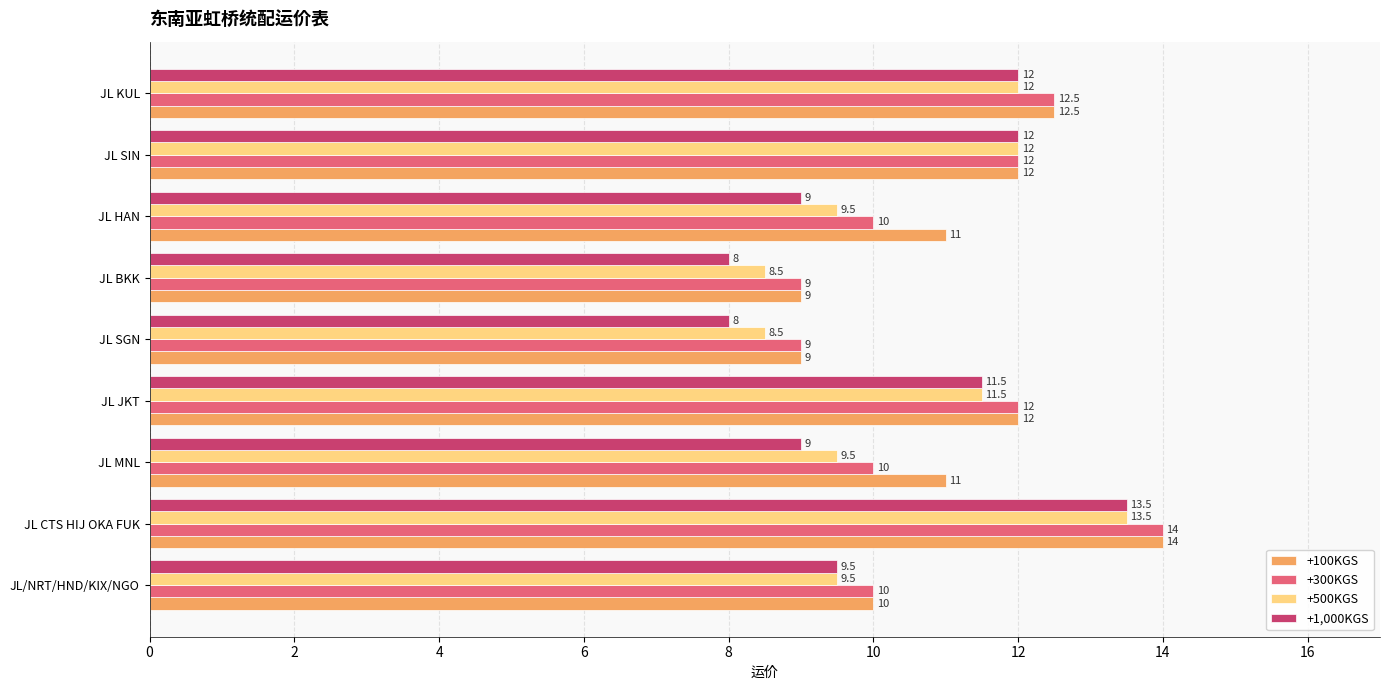

How many values in the +500KGS series exceed 9?

7